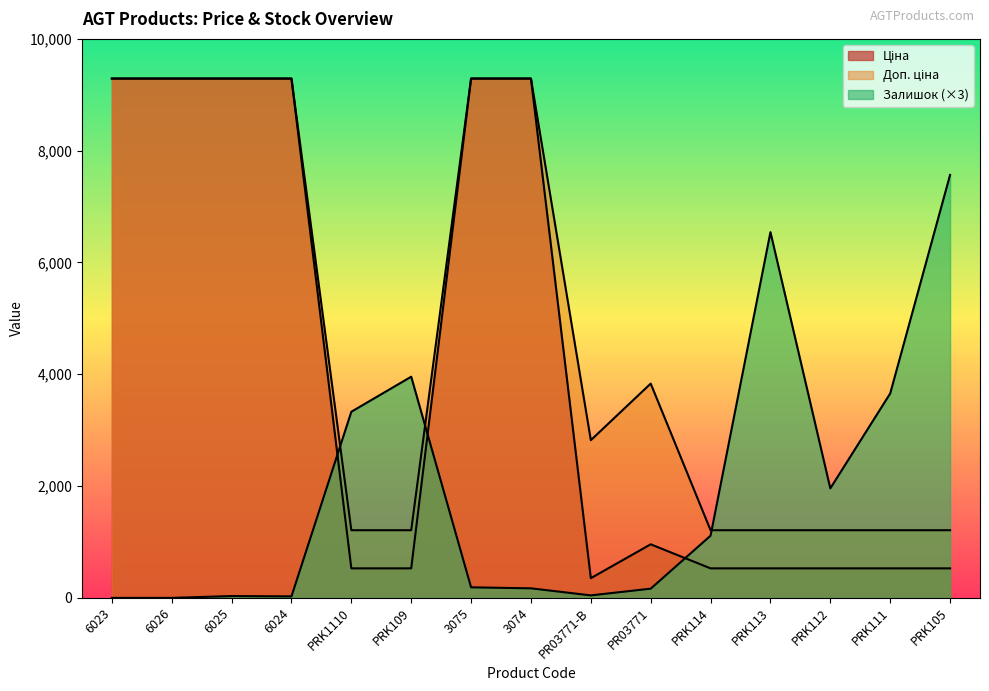

List the series in order of their overall mean, lowest first.

Залишок, Ціна, Доп. ціна